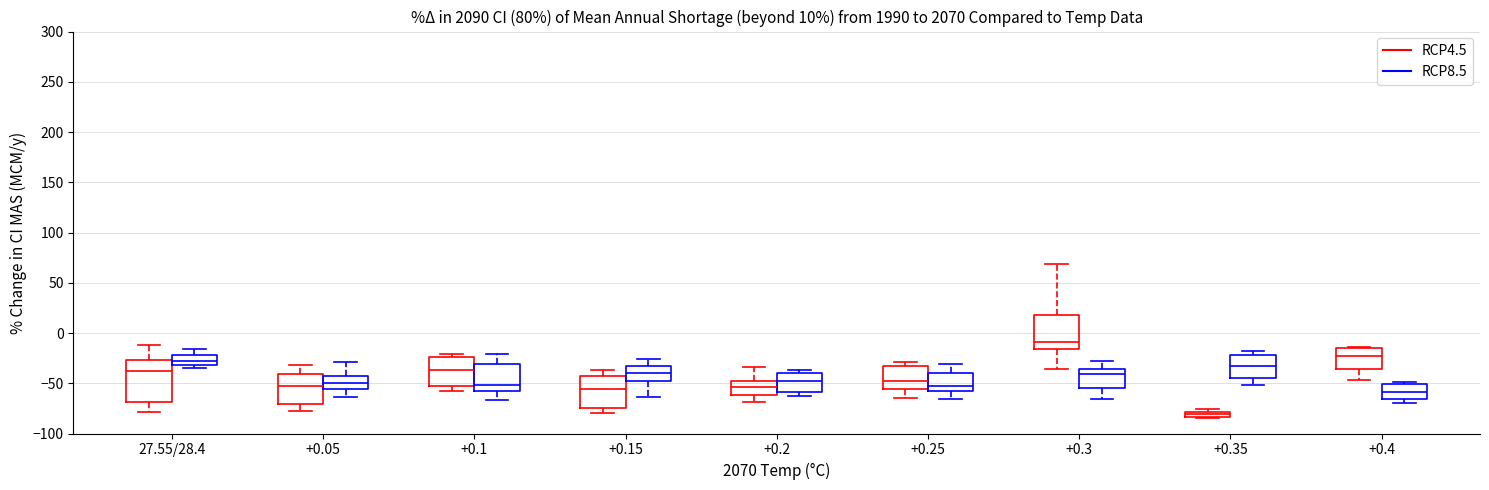

Which box is the tallest, from its lower edge to its upper edge?

27.55/28.4 (RCP4.5)